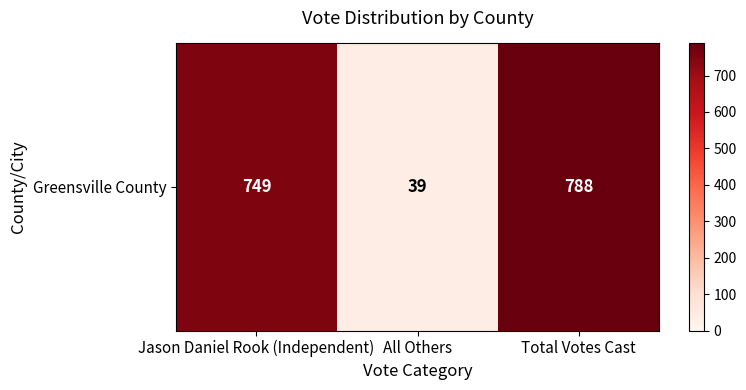

Where does the data first go above 749?

Total Votes Cast